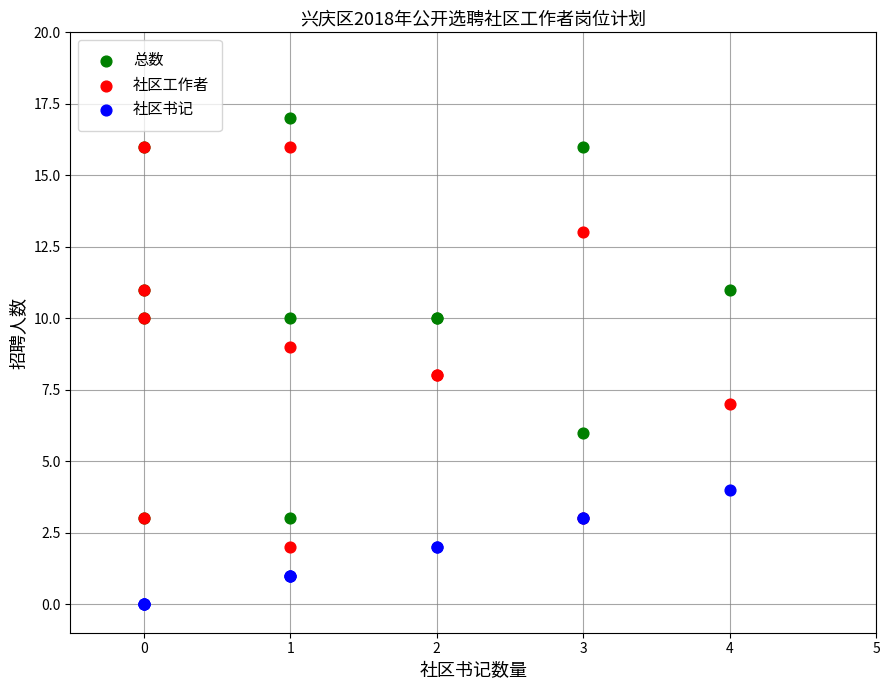

Which series reaches the minimum Y coordinate?

社区书记